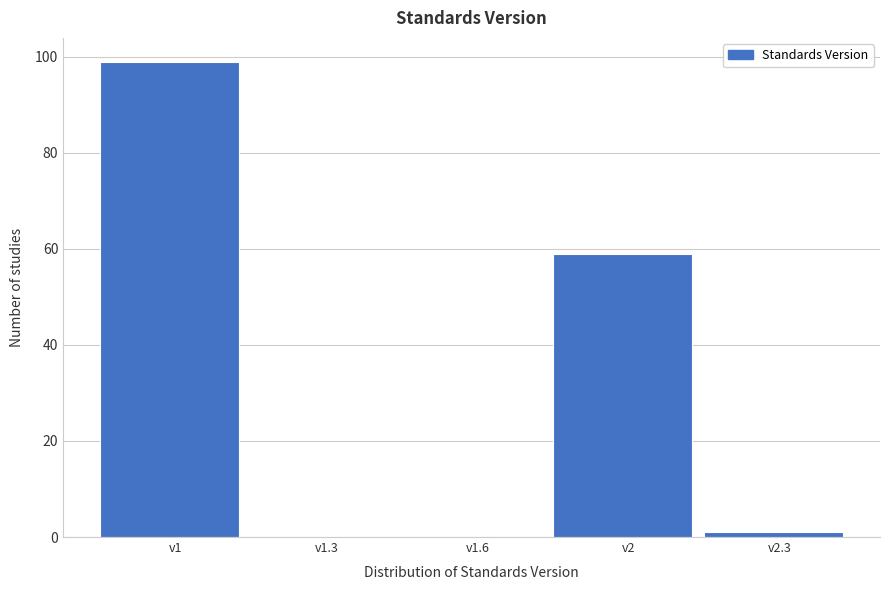

Reading left to right, list all the values displayed in this chart.

v1=99	v1.3=0	v1.6=0	v2=59	v2.3=1